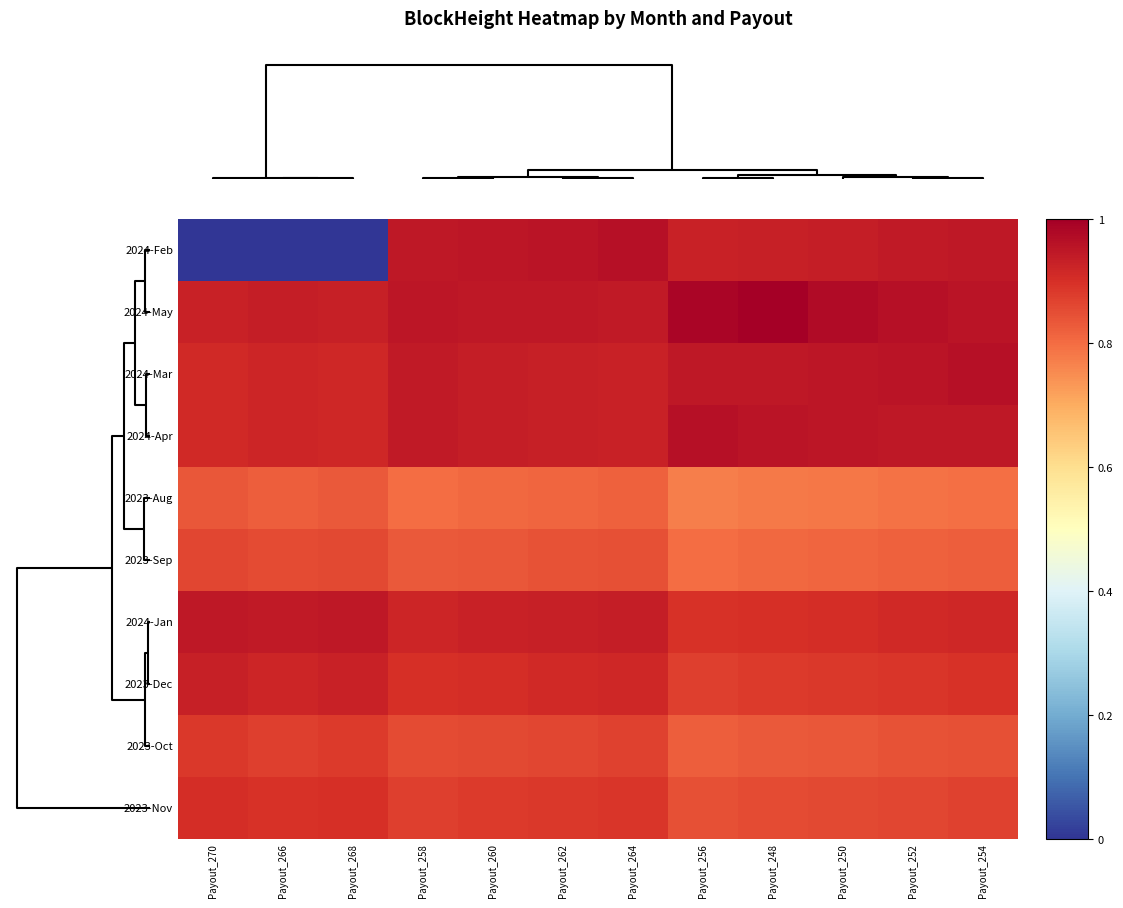

Which label corresponds to the largest value in the chart?

Payout_248